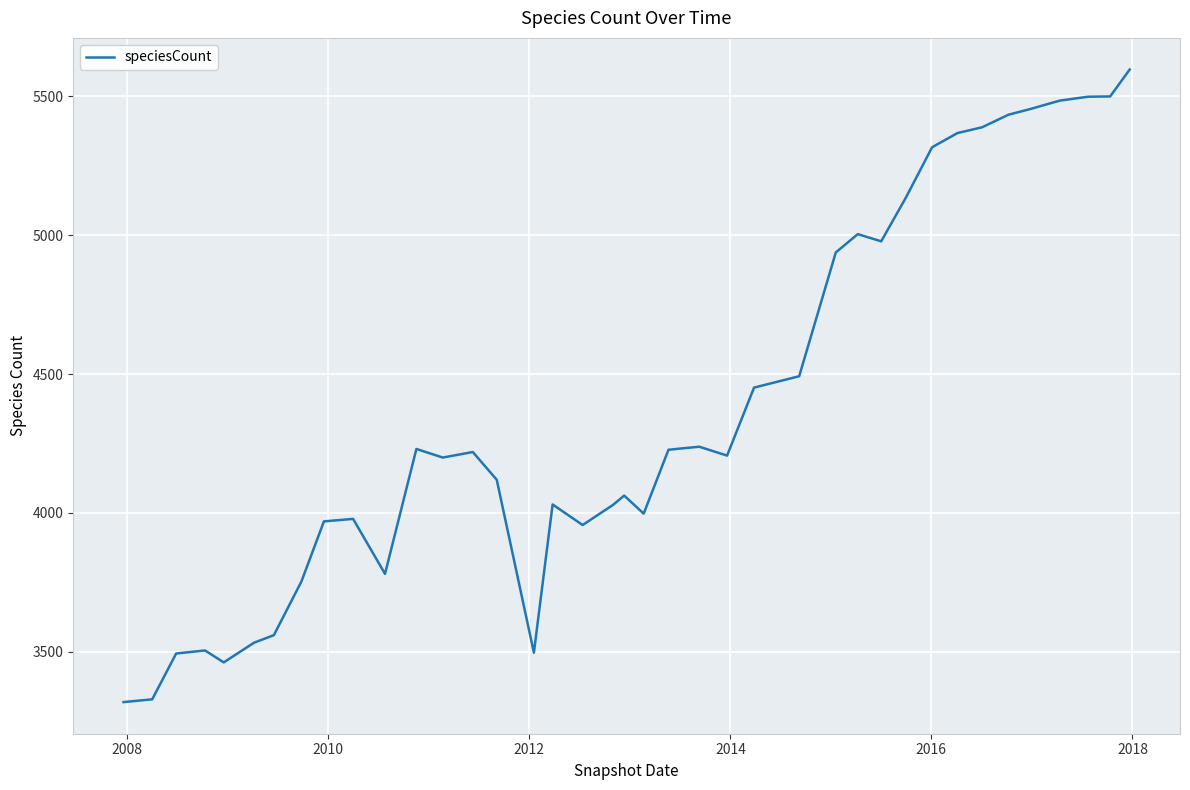

What is the difference between the maximum and minimum values?

2279